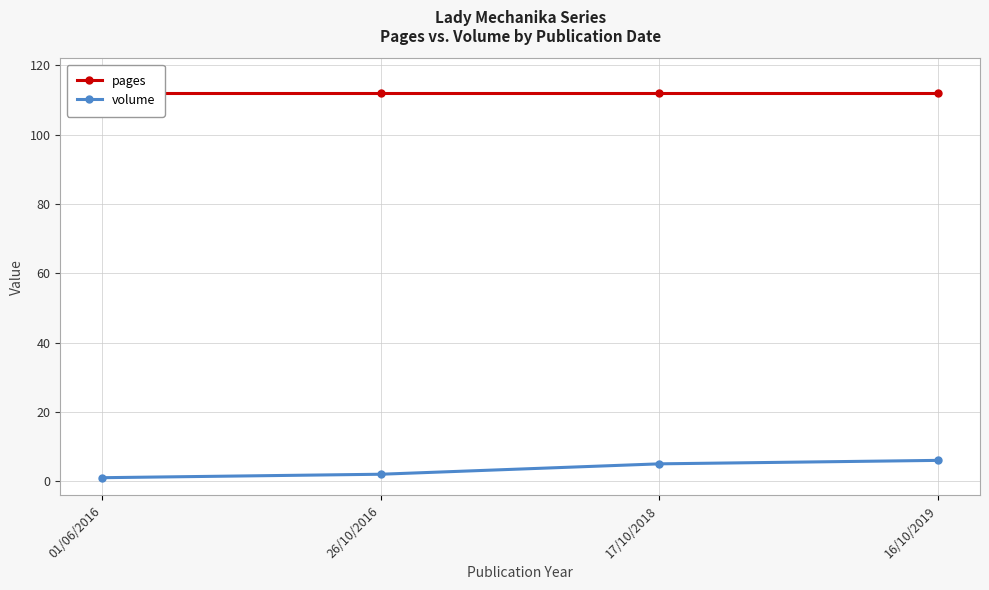

True or false: volume and pages intersect in this chart.

False